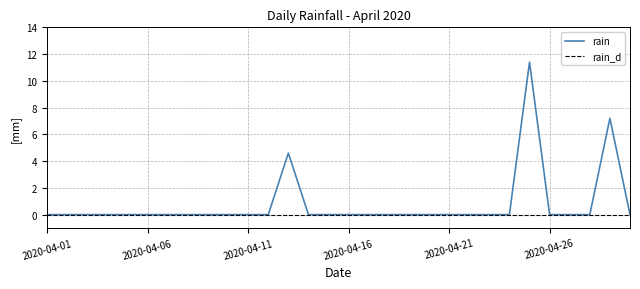

What is the maximum value shown in the chart?

11.4